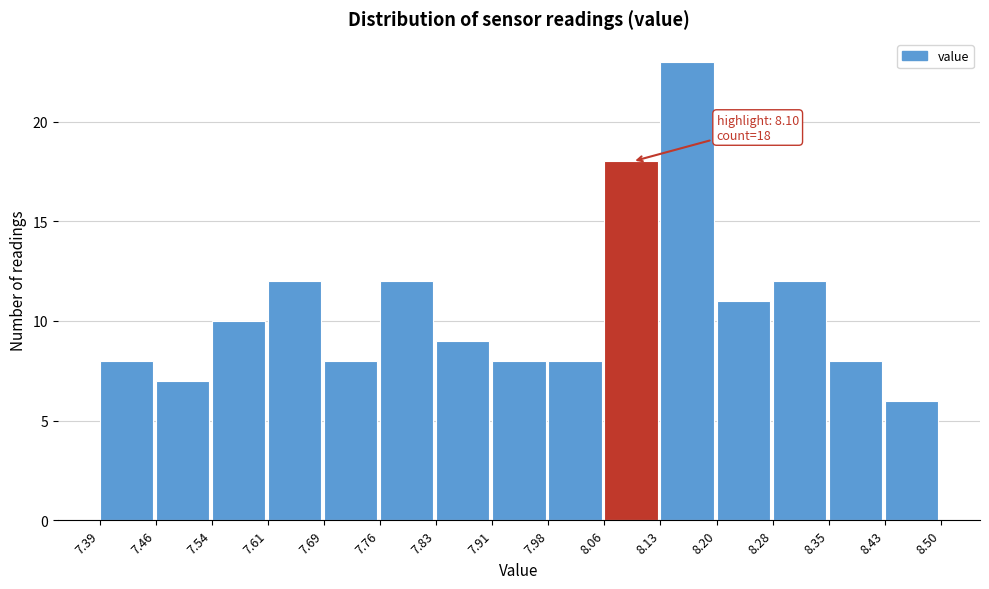

Which range on the x-axis has the tallest bar?

8.13 to 8.20